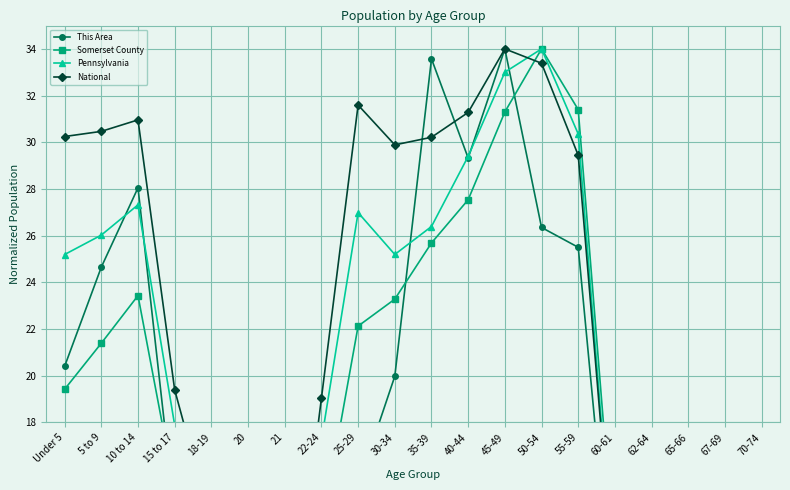

Count the number of categories in the chart.

20